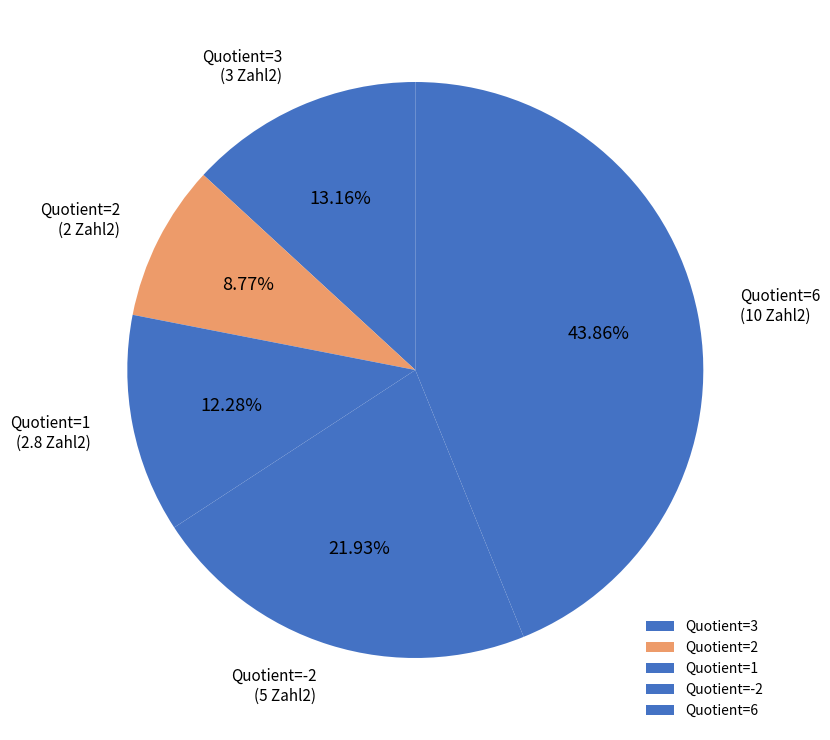

To the nearest percent, what is the average slice percentage?

20%